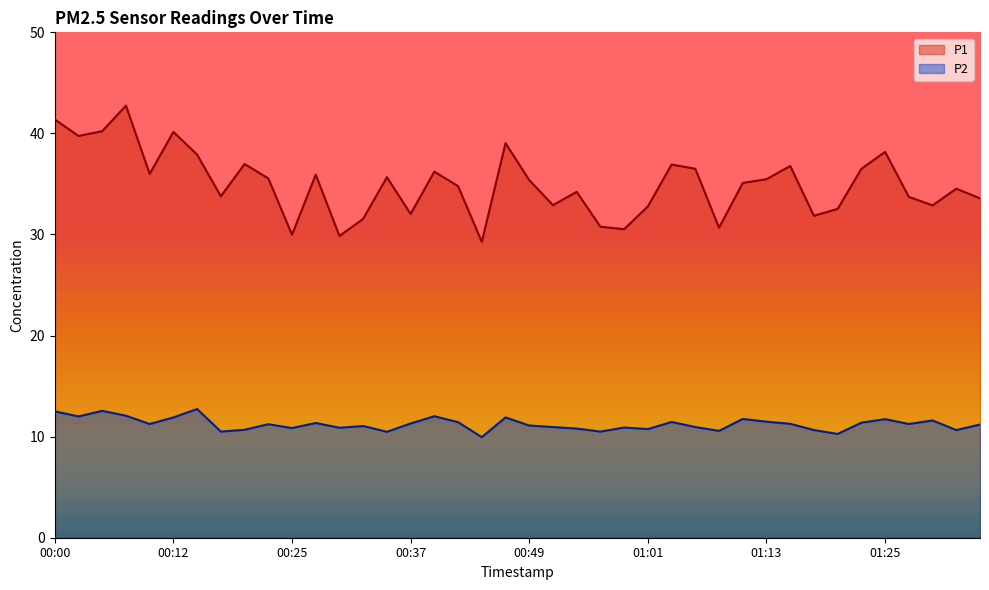

Reading left to right, transcribe all the data shown in this chart.

P1: 00:00=41.4	00:03=39.8	00:05=40.2	00:08=42.8	00:10=36.0	00:12=40.1	00:15=37.9	00:17=33.8	00:20=37.0	00:22=35.5	00:25=30.0	00:27=35.9	00:29=29.9	00:32=31.6	00:34=35.7	00:37=32.0	00:39=36.2	00:42=34.8	00:44=29.3	00:46=39.0	00:49=35.4	00:51=32.9	00:54=34.2	00:56=30.8	00:59=30.5	01:01=32.8	01:03=36.9	01:06=36.5	01:08=30.7	01:11=35.1	01:13=35.5	01:16=36.8	01:18=31.9	01:20=32.5	01:23=36.5	01:25=38.2	01:28=33.7	01:30=32.9	01:33=34.5	01:35=33.6
P2: 00:00=12.5	00:03=12.0	00:05=12.6	00:08=12.1	00:10=11.2	00:12=11.9	00:15=12.7	00:17=10.5	00:20=10.7	00:22=11.2	00:25=10.8	00:27=11.3	00:29=10.9	00:32=11.1	00:34=10.5	00:37=11.3	00:39=12.0	00:42=11.4	00:44=9.9	00:46=11.9	00:49=11.1	00:51=10.9	00:54=10.8	00:56=10.5	00:59=10.9	01:01=10.8	01:03=11.4	01:06=10.9	01:08=10.6	01:11=11.8	01:13=11.5	01:16=11.3	01:18=10.7	01:20=10.3	01:23=11.4	01:25=11.7	01:28=11.2	01:30=11.6	01:33=10.7	01:35=11.2